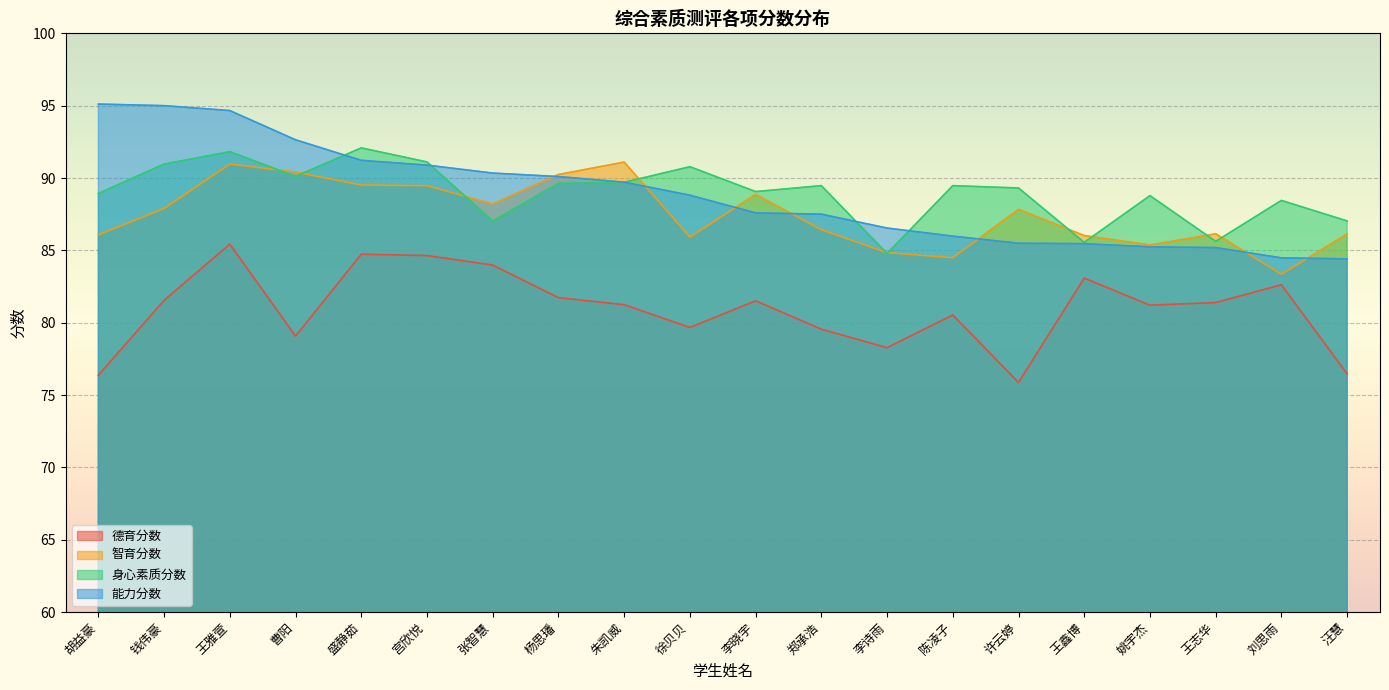

Rank the series by their maximum value, from lowest to highest.

德育分数, 智育分数, 身心素质分数, 能力分数